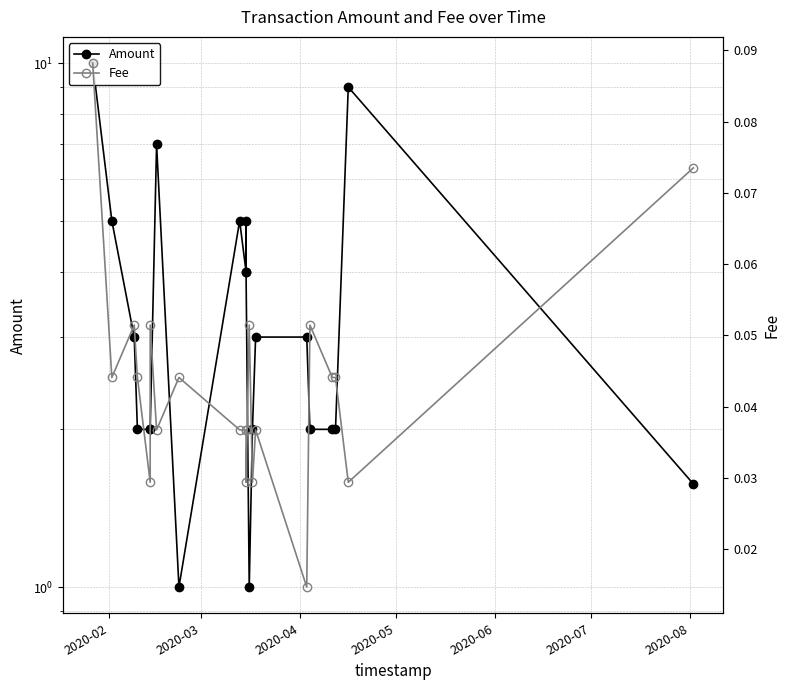

What is the sum of all Fee values?

0.9